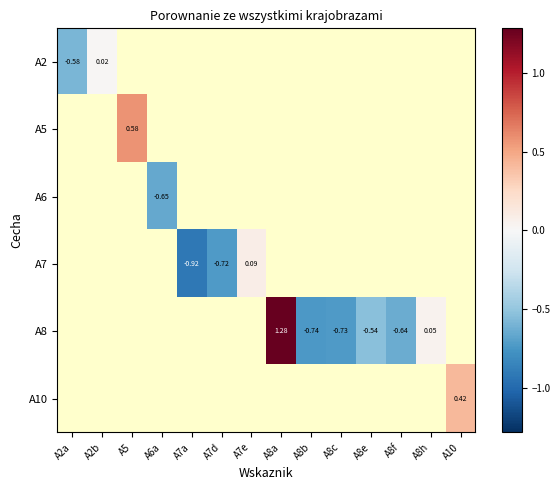

Is the value of A8 at A8a greater than the value of A5 at A5?

Yes